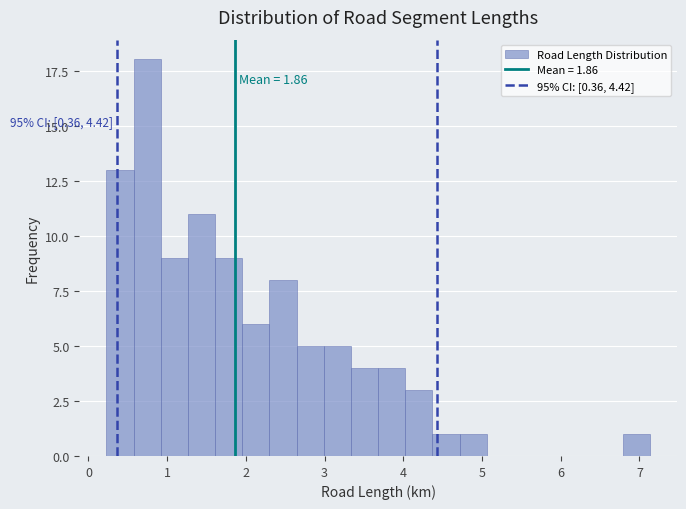

Read against the x-axis, roughly where is the centre of the tallest bar?

0.7